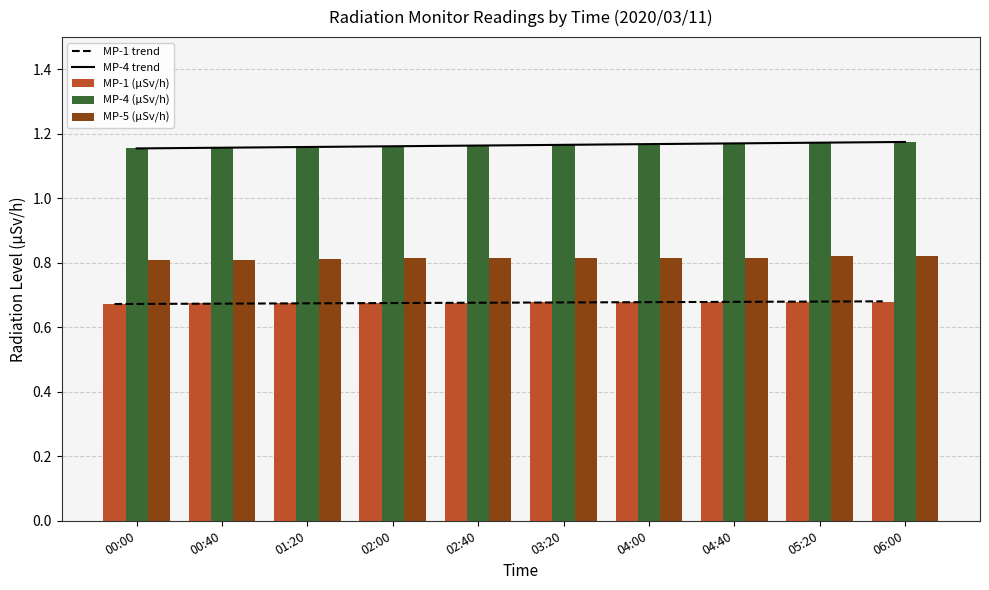

What is the sum of all MP-4 (µSv/h) values?

11.6